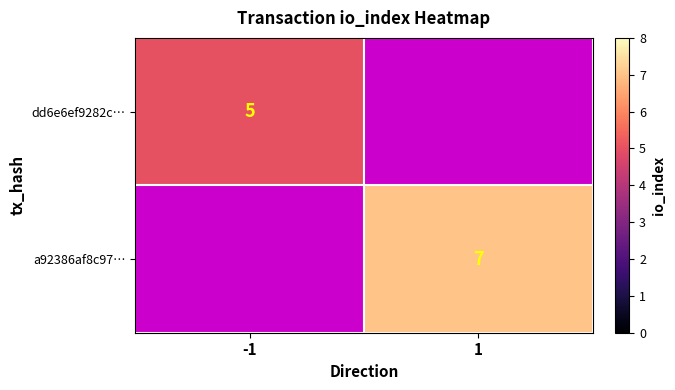

The value of a92386af8c97… at 1 is 9. True or false?

False